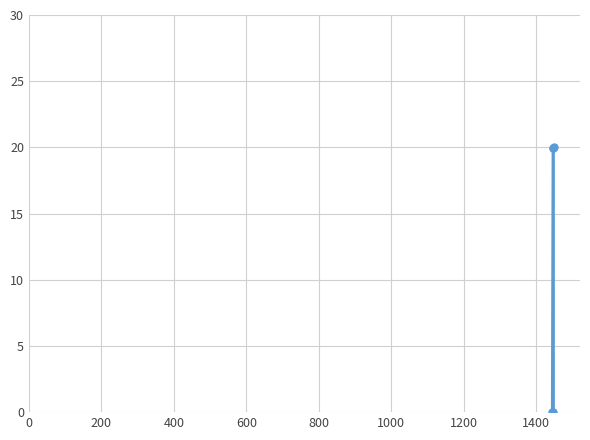

True or false: there are more than 1 points higher than both neighbors.

False